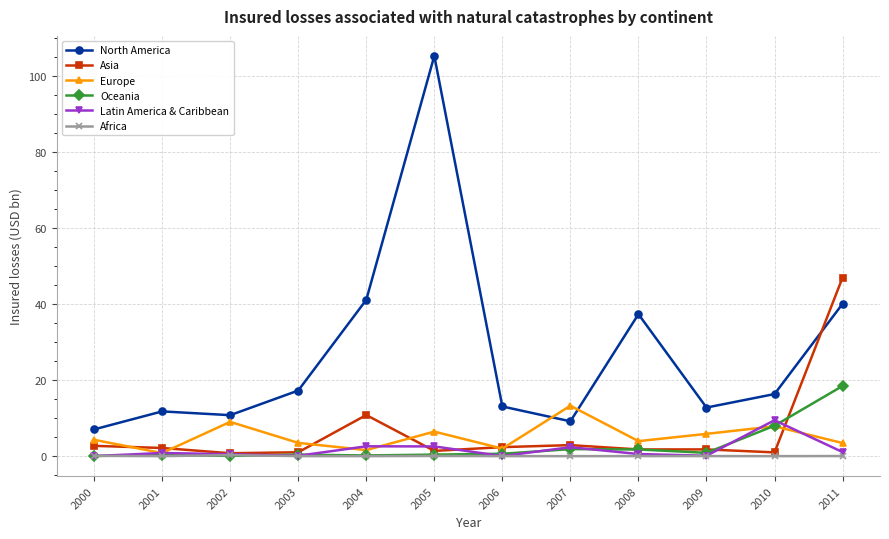

What are all the series names shown in the legend?

North America, Asia, Europe, Oceania, Latin America & Caribbean, Africa